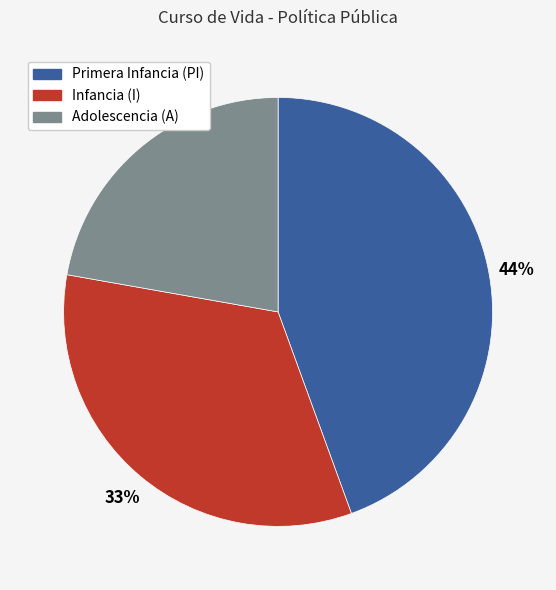

Which slice is the largest?

Primera Infancia (PI)